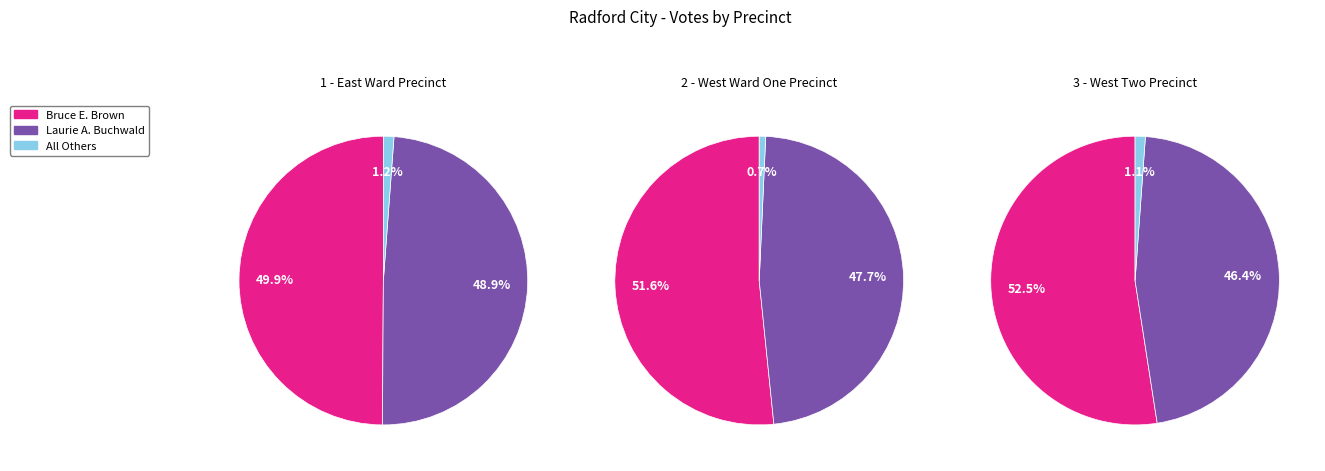

What is the total percentage of 3 - West Two Precinct and 2 - West Ward One Precinct?

74.0%